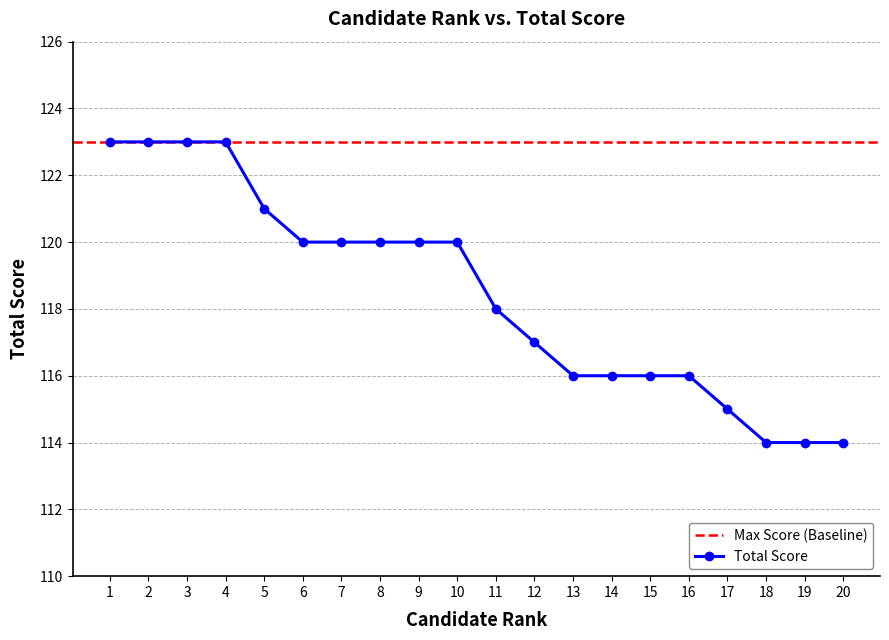

What is the sum of the values at 5 and 18?

235